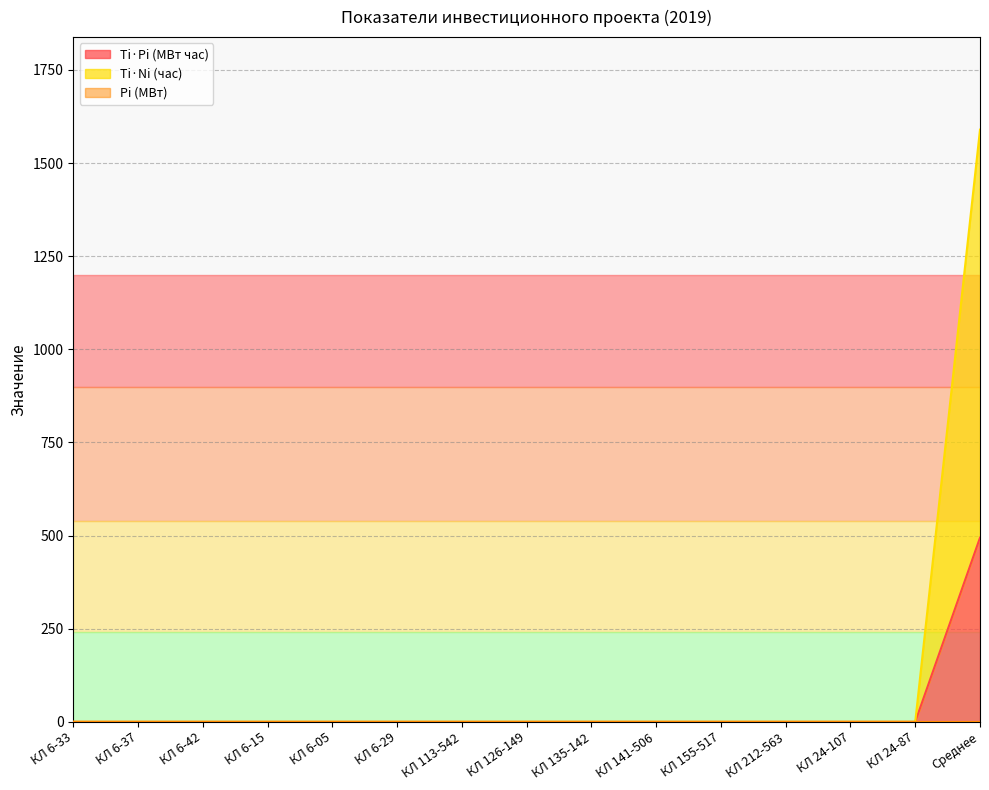

What position from the right is КЛ 155-517?

5